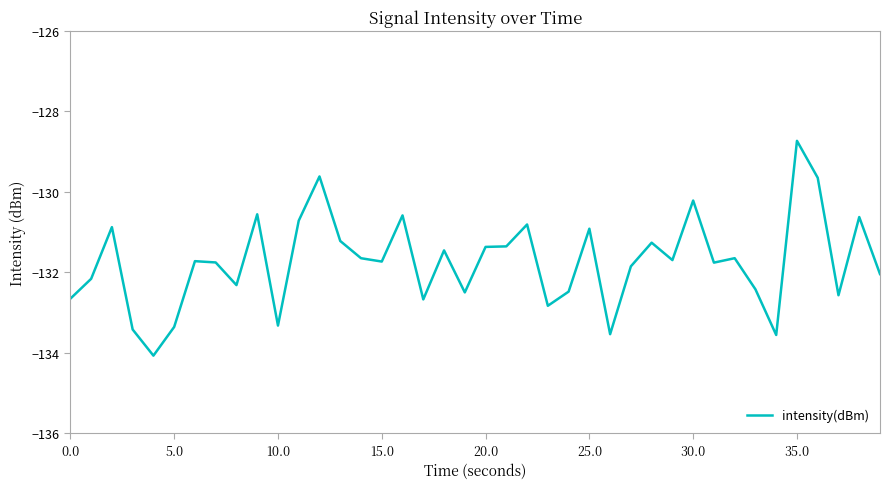

What is the maximum value shown in the chart?

-128.7